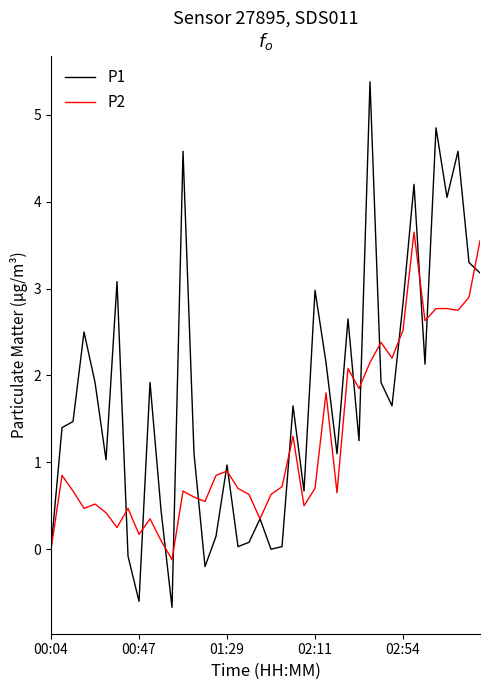

After their last crossing, which series has the higher values: P1 or P2?

P2